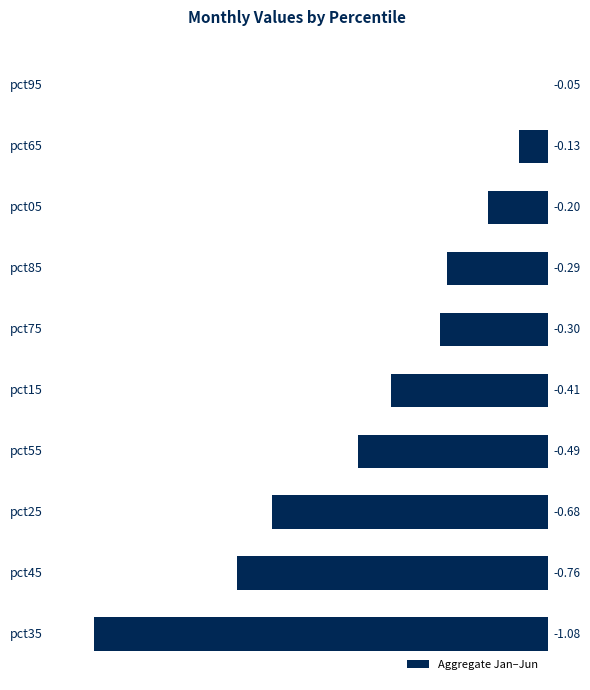

What is the value of the 10th bar from the left?

-1.1